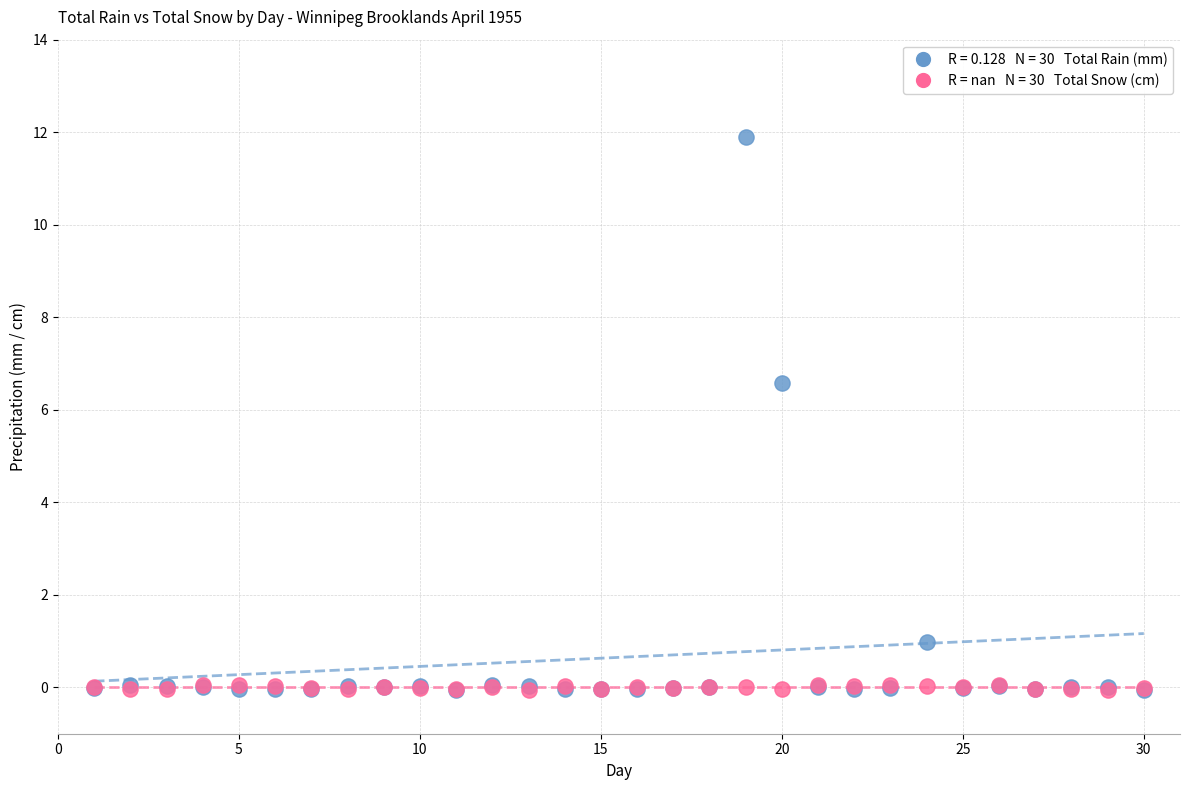

Across all series, what Y value is closest to 5?

6.6